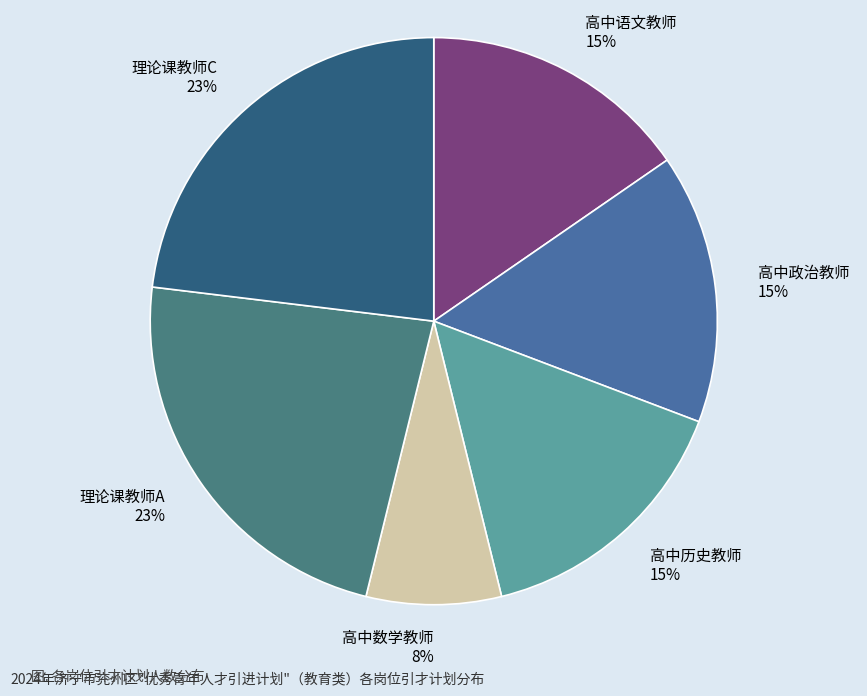

How many slices are in this pie chart?

6